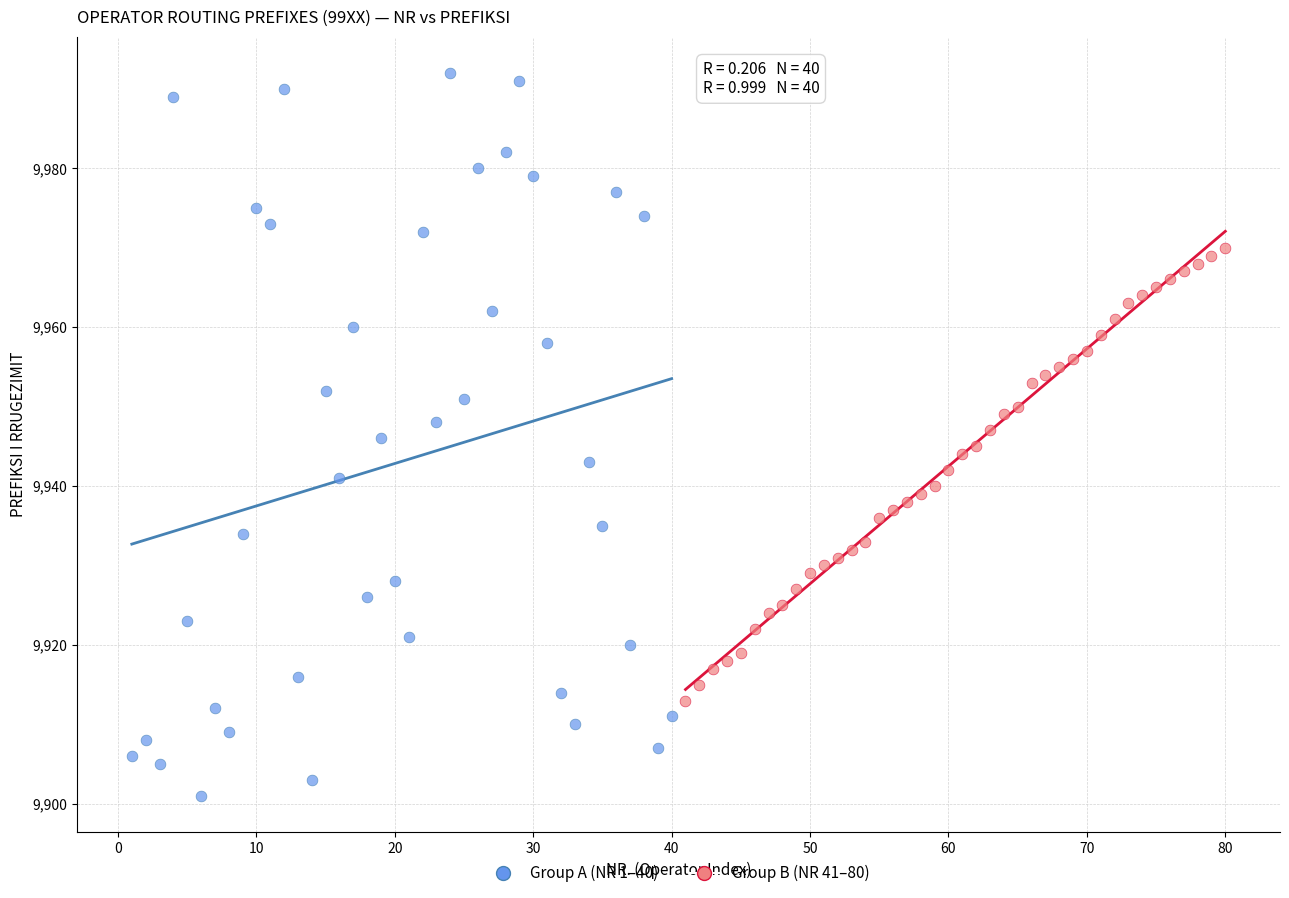

Which series has the largest Y range (max minus min)?

Group A (NR 1–40)